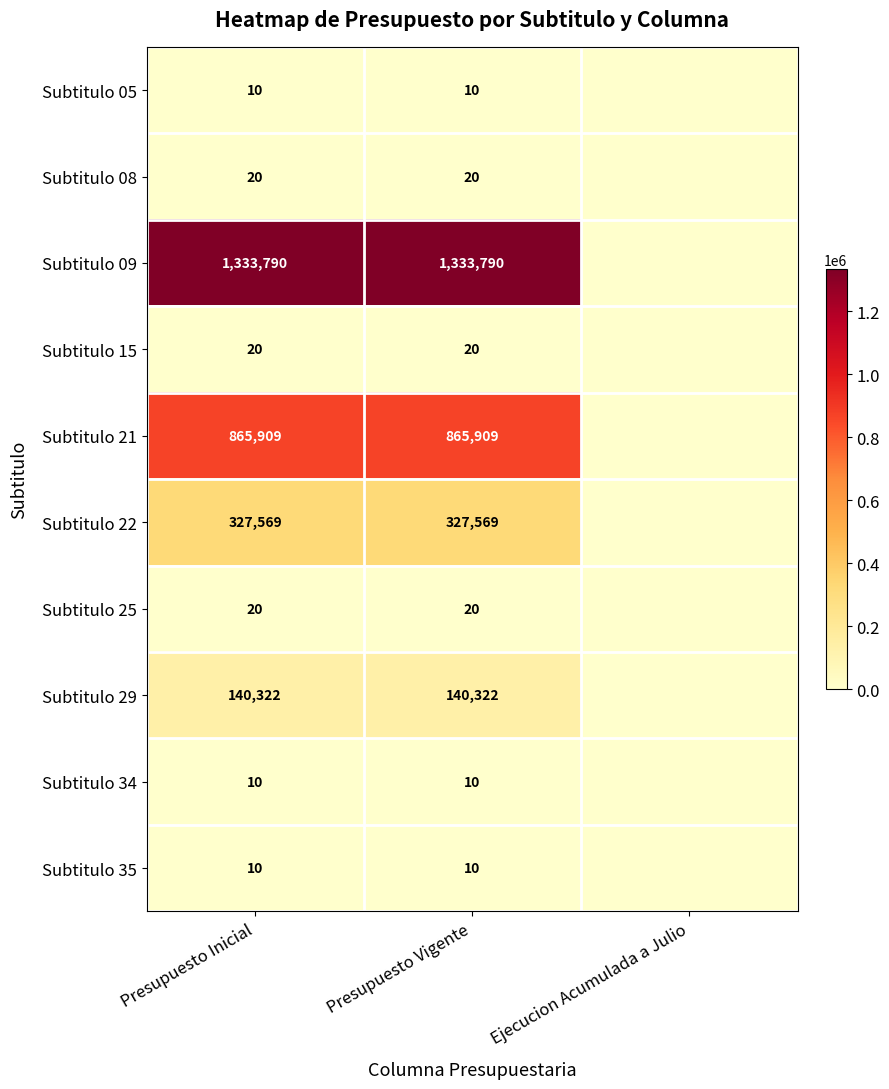

Is the value of Subtitulo 25 at Presupuesto Inicial greater than the value of Subtitulo 34 at Presupuesto Inicial?

Yes